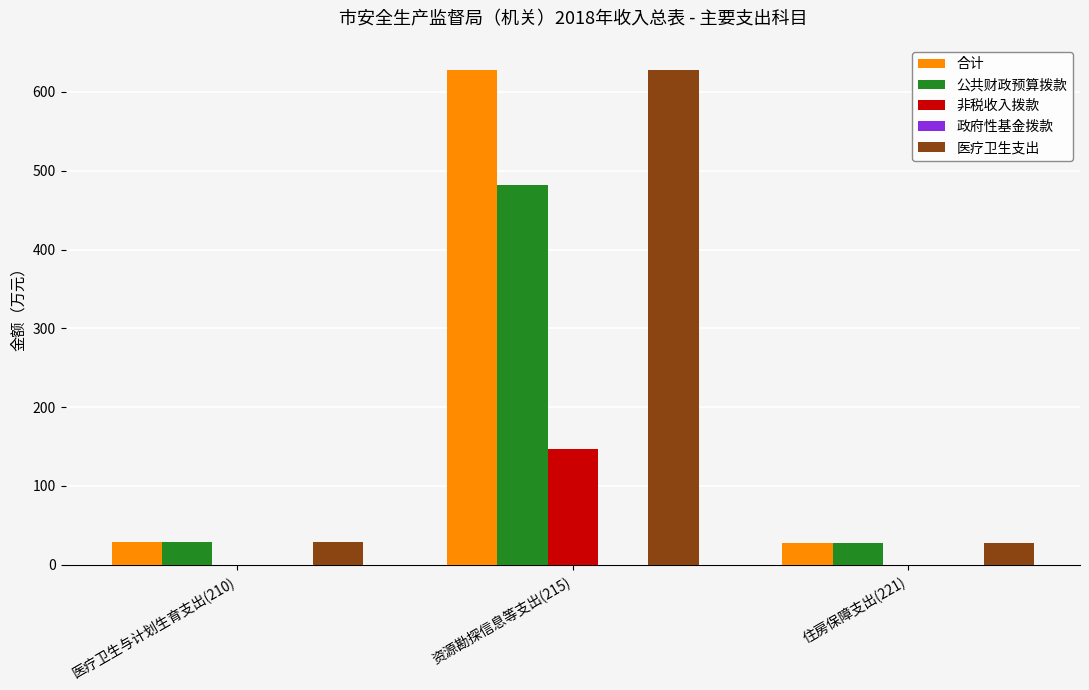

What is the greatest value displayed?

628.3